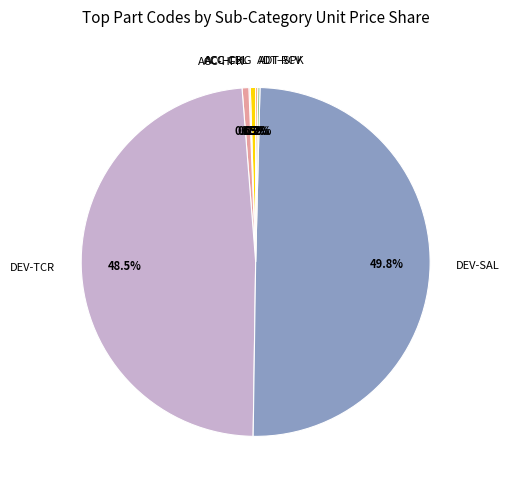

Does ACC-HFK account for over 50% of the chart?

No